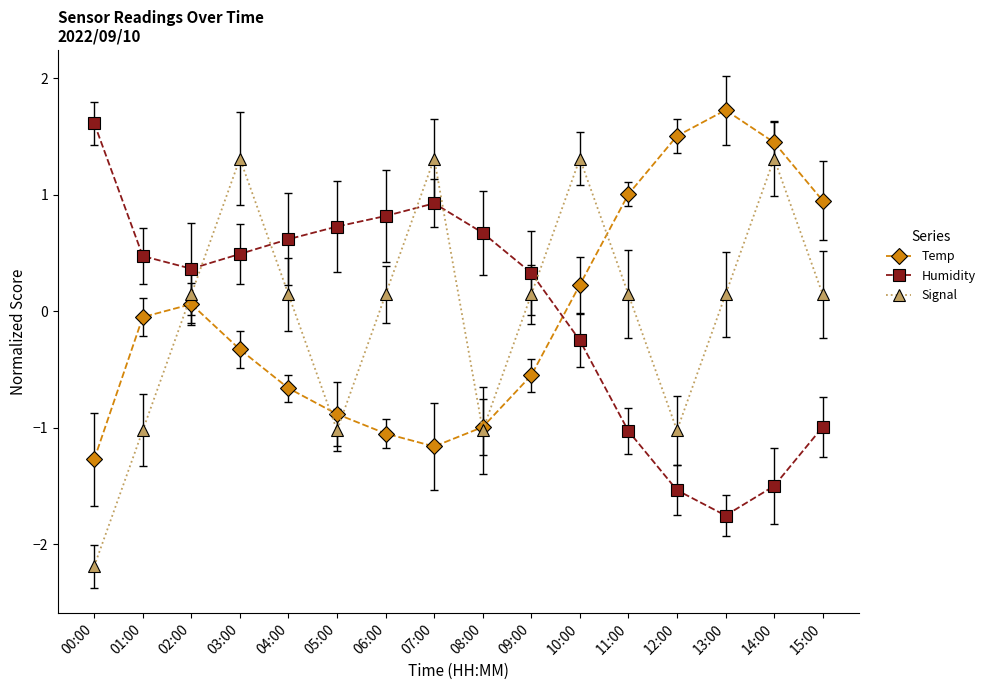

Where is Temp nearest to the value 0?

01:00